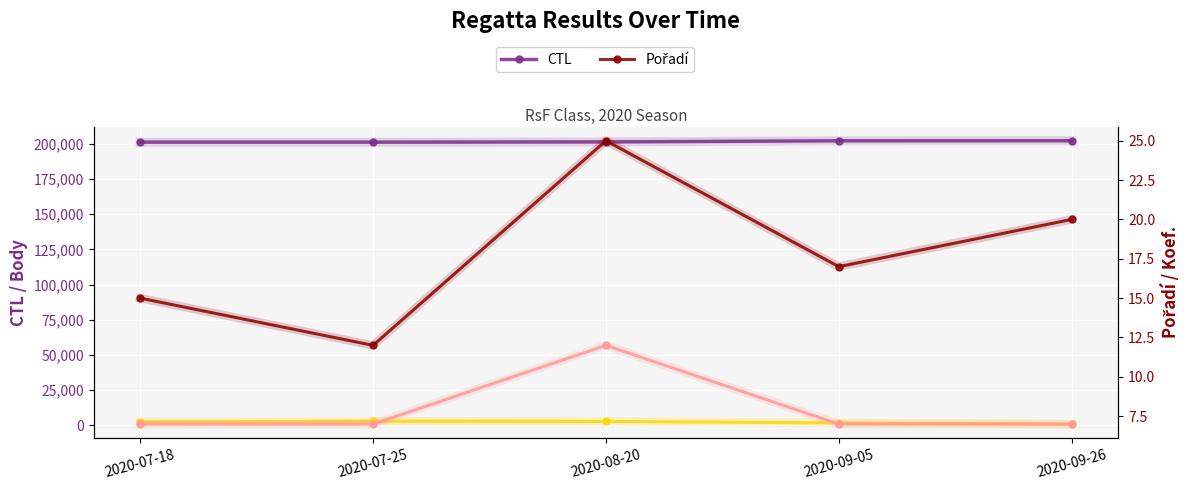

Where does the Pořadí series first go above 17?

2020-08-20